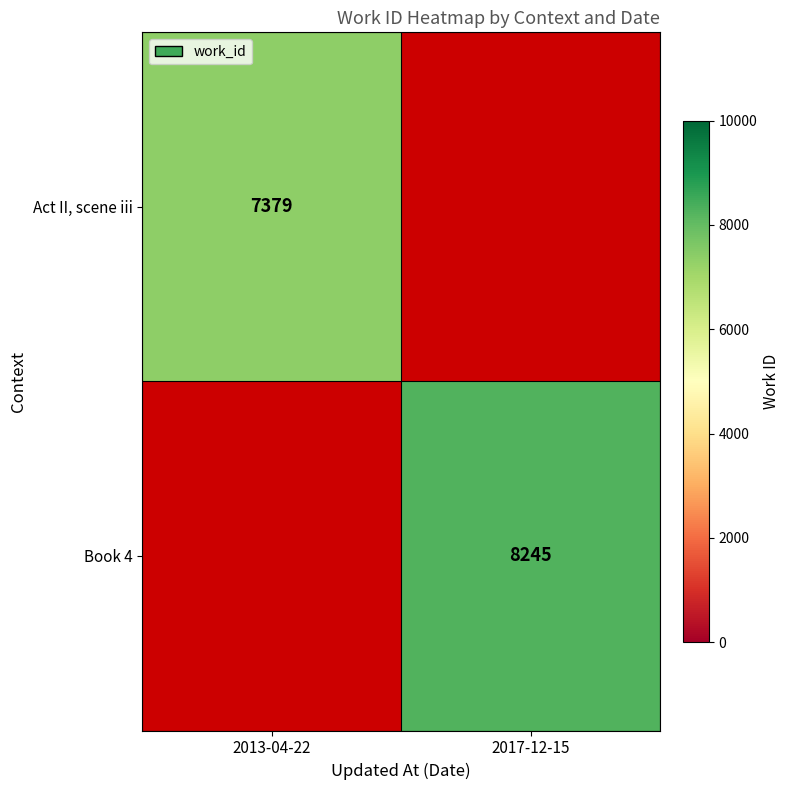

Is it true that Act II, scene iii equals 7379 at 2013-04-22?

True